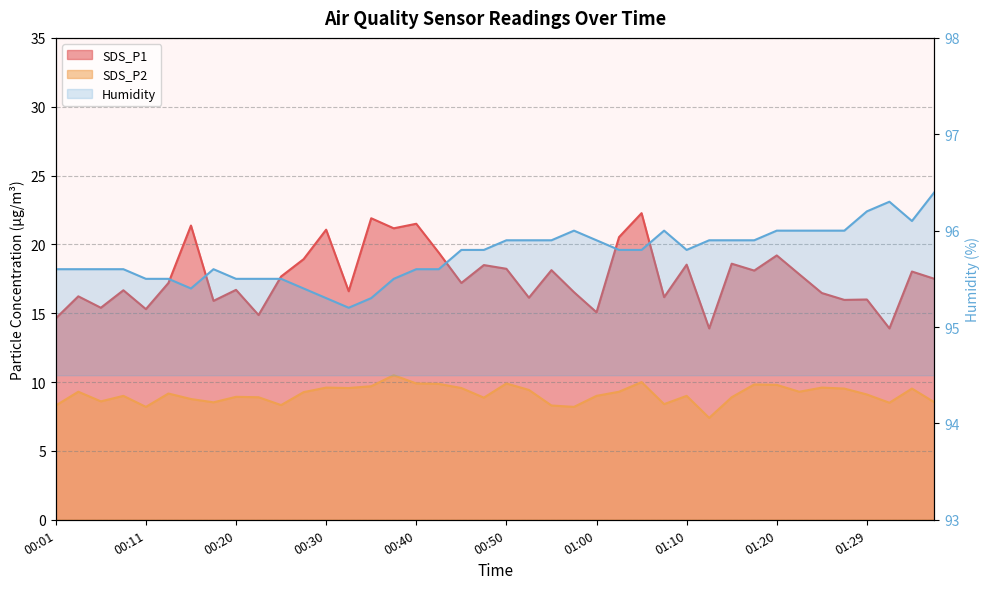

True or false: SDS_P1 and Humidity intersect in this chart.

False